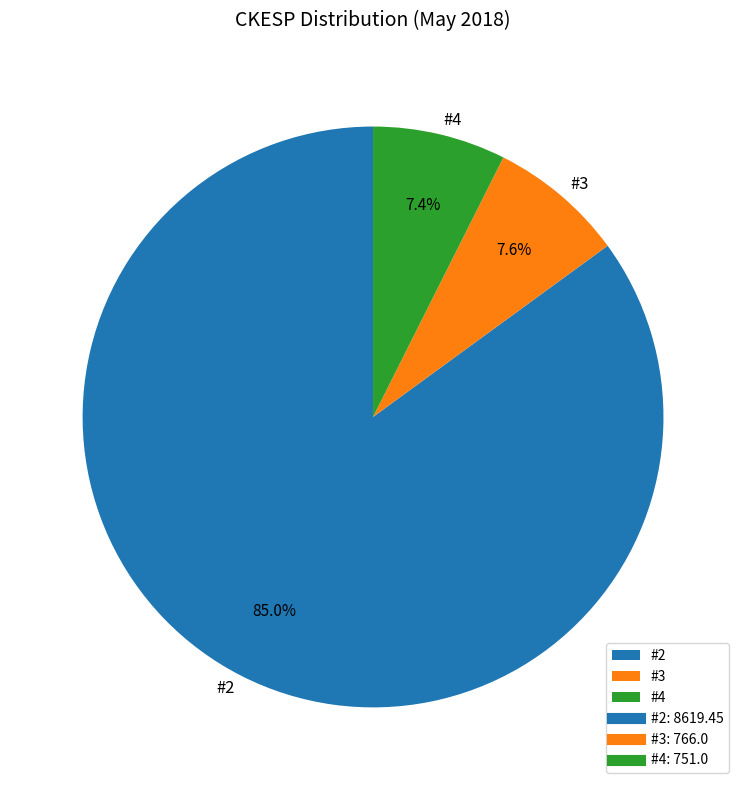

What percentage is the #3 slice, to the nearest percent?

8%